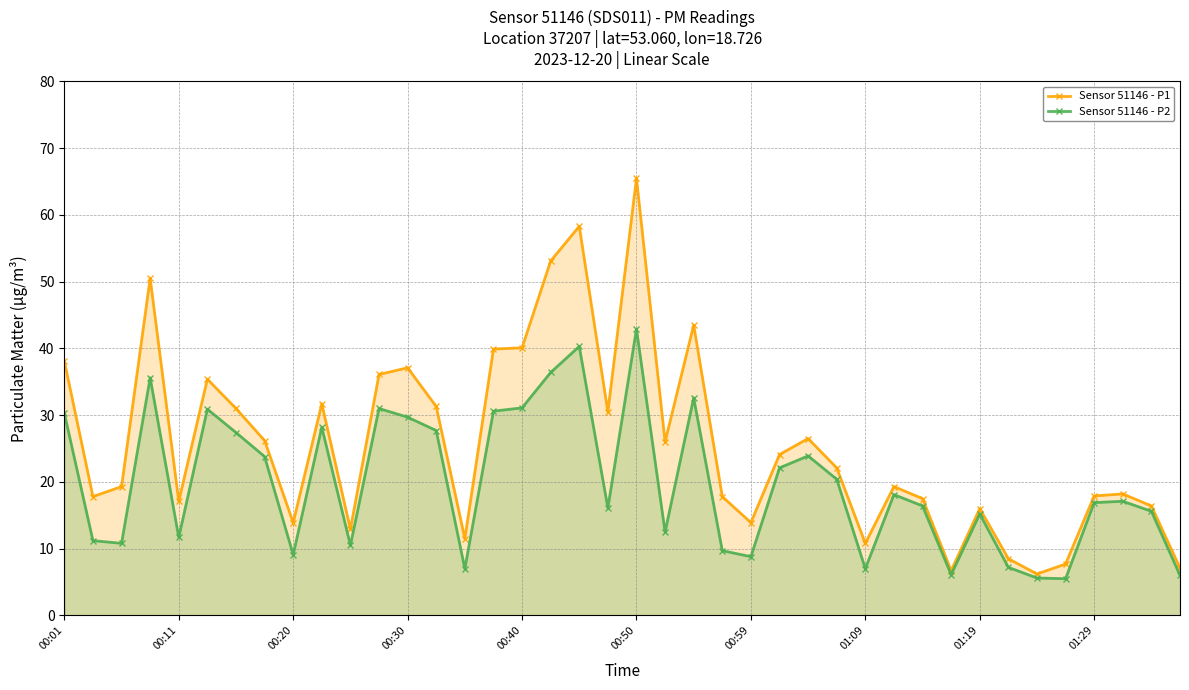

How many series are shown in this chart?

2